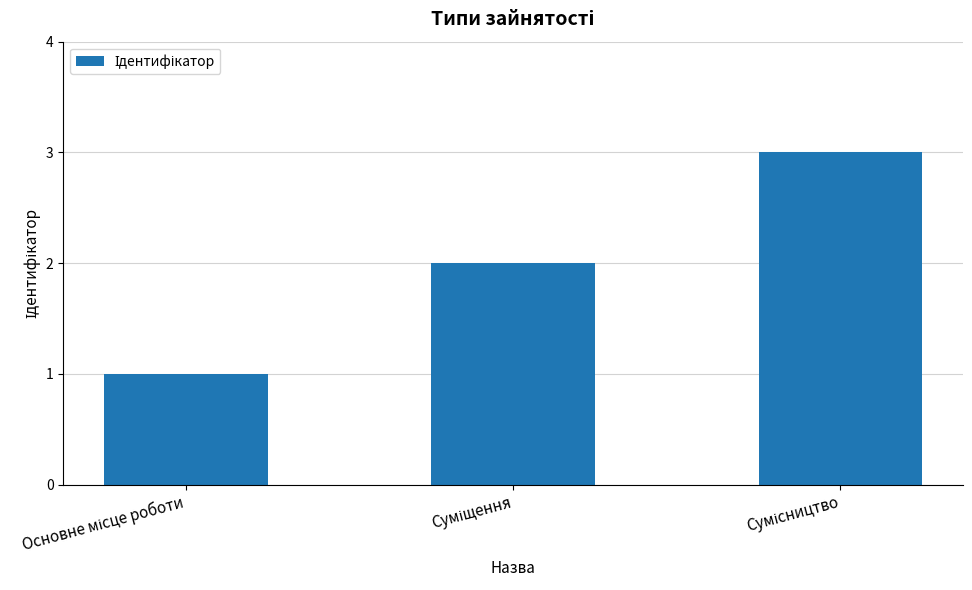

What is the sum of all values?

6